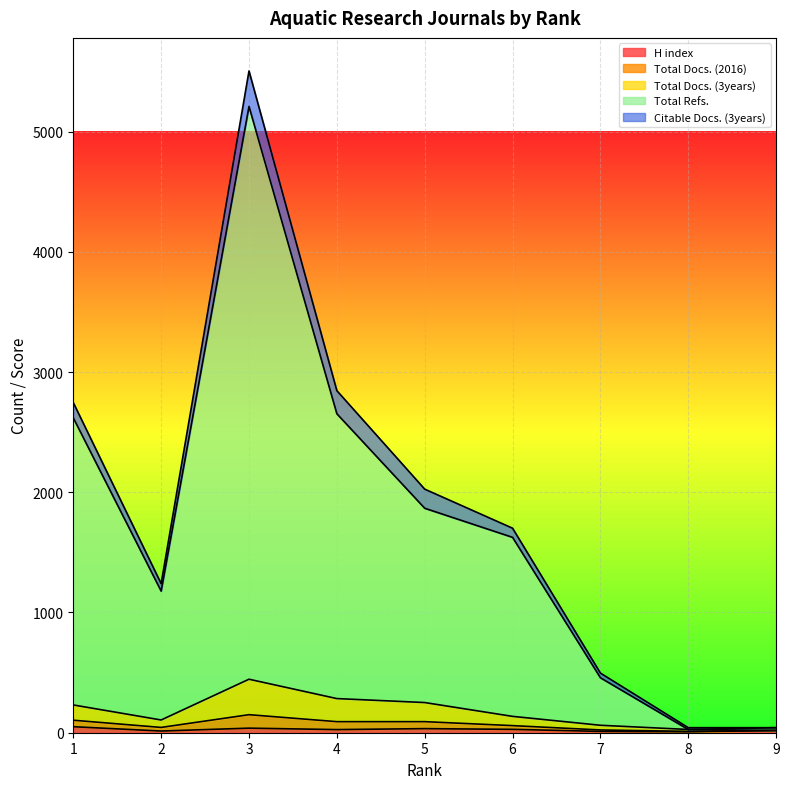

What is the approximate value of Total Refs. at 7, to the nearest 50?

450